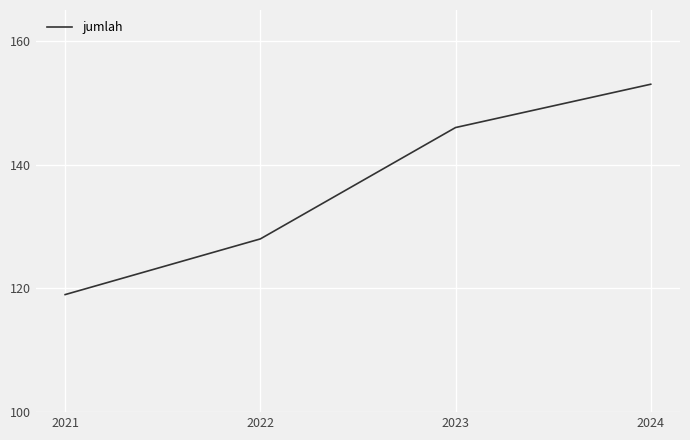

What value does the data have at 2021, to the nearest 10?

120